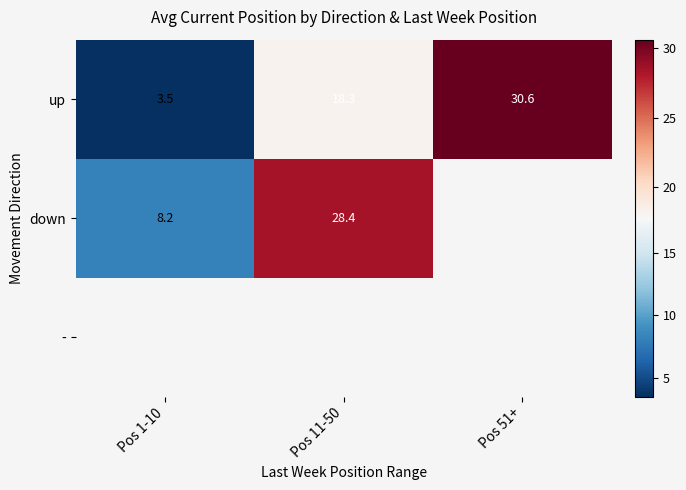

What is the average value of the up series?

17.5